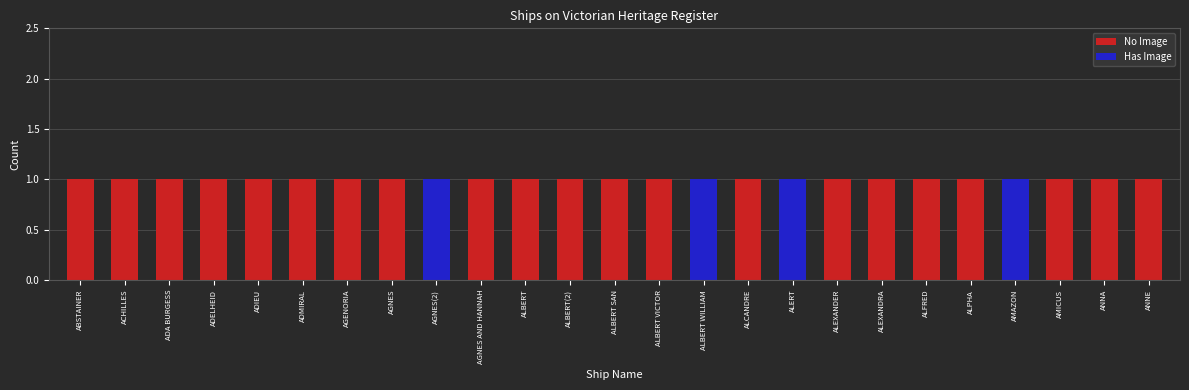

What is the sum of all No Image values?

21